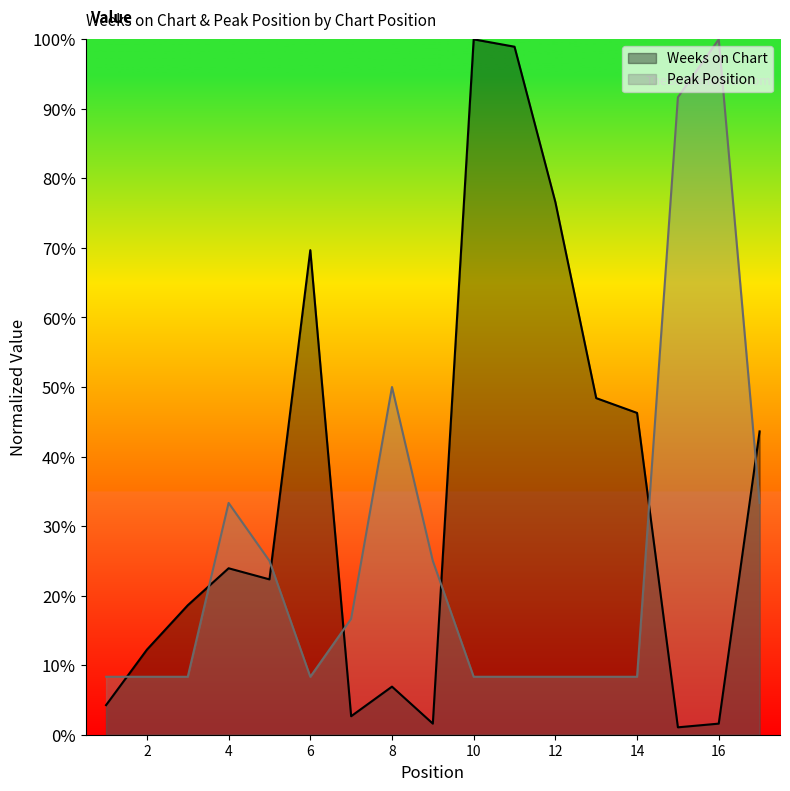

How many series are shown in this chart?

2